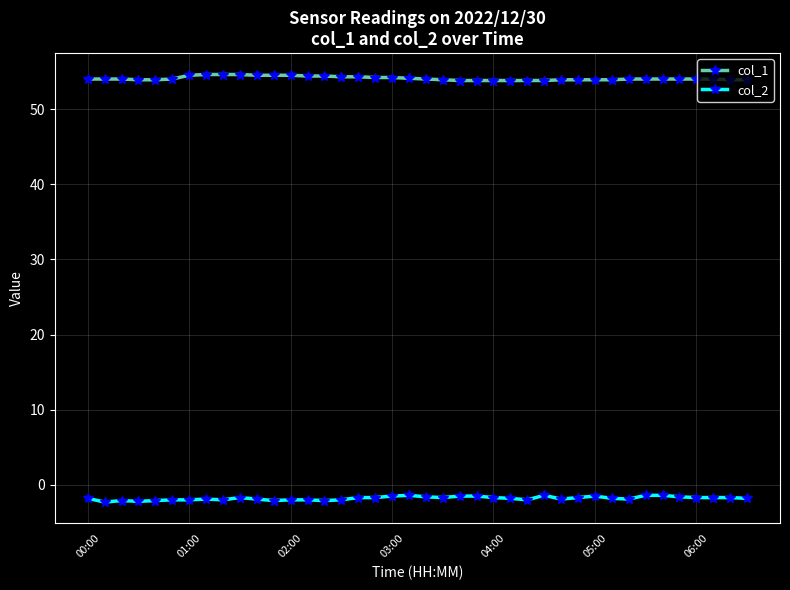

What is the minimum value shown in the chart?

-2.3